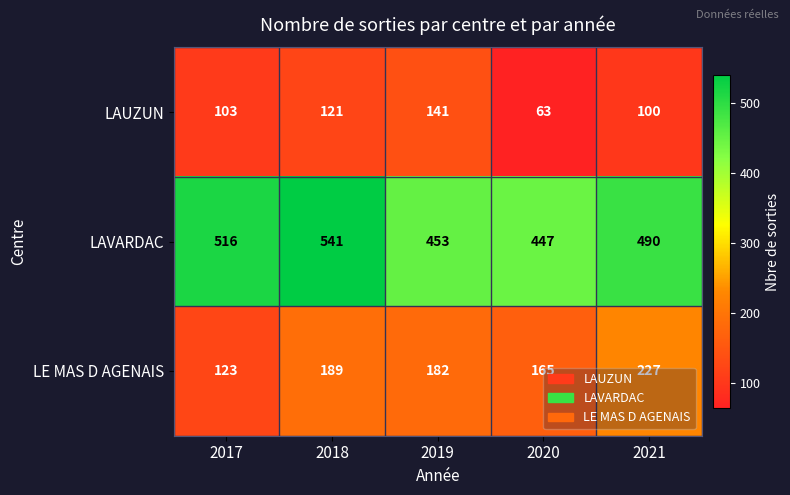

What is the sum of all LE MAS D AGENAIS values?

886